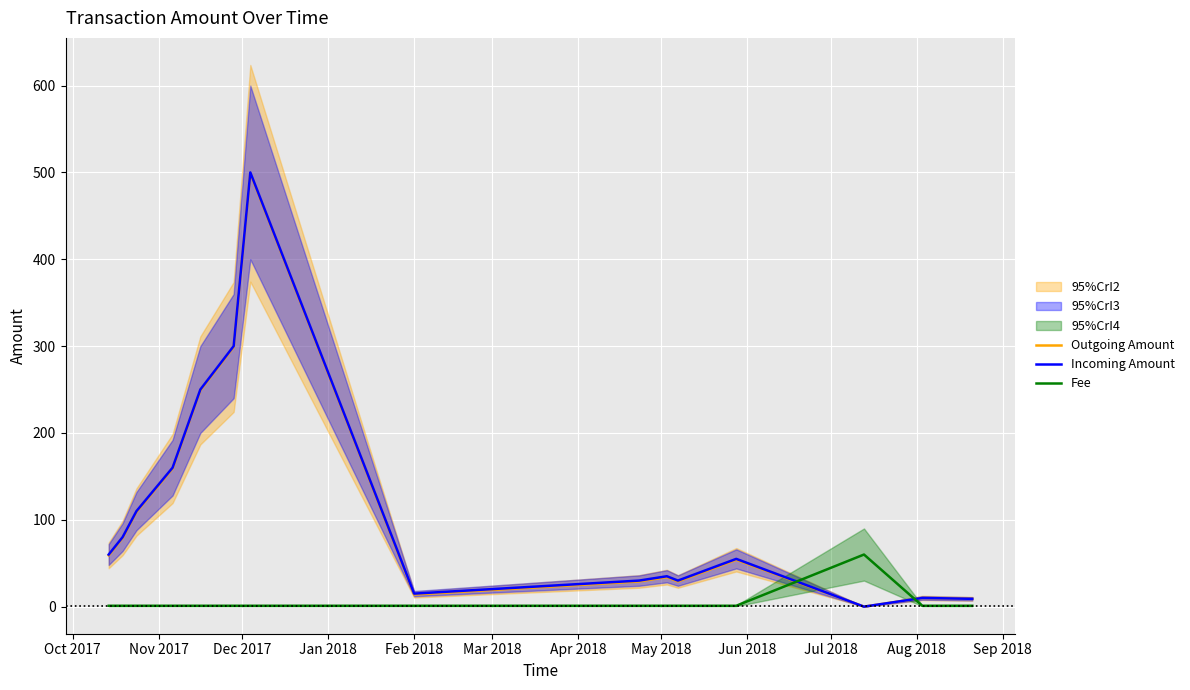

True or false: Outgoing Amount and Fee intersect in this chart.

True